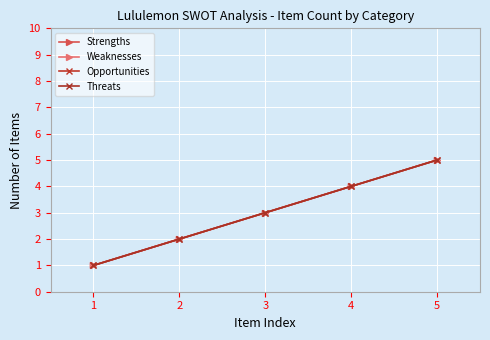

Does the chart have visible grid lines?

Yes